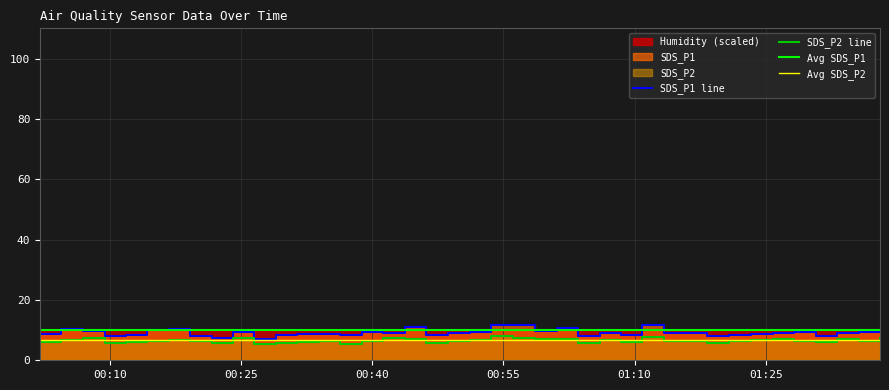

What is the difference between the maximum and minimum values in the SDS_P1 series?

4.9